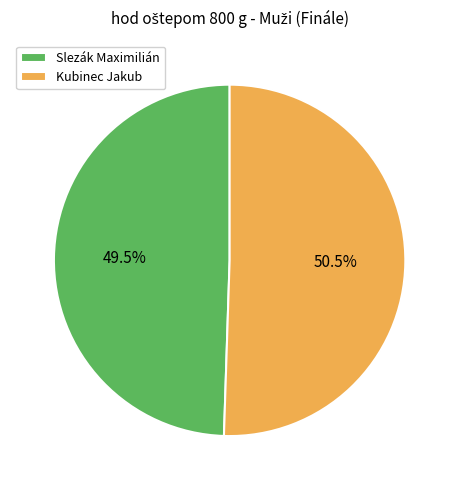

Which category has the smallest portion of the pie?

Slezák Maximilián